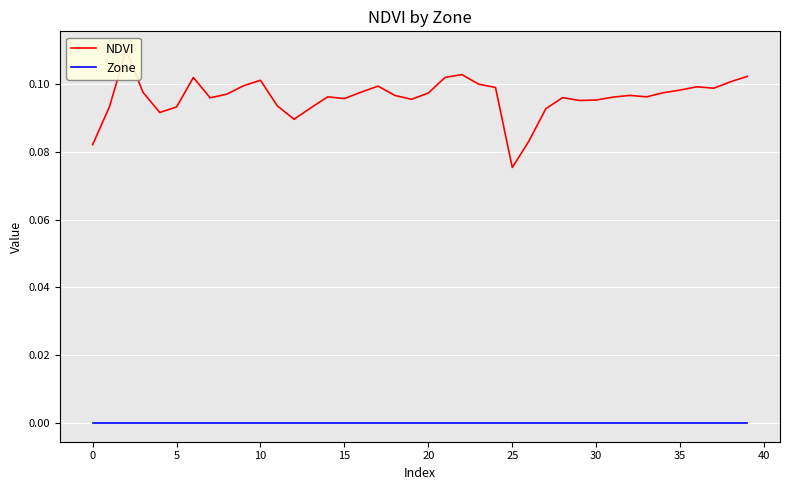

Reading left to right, transcribe all the data shown in this chart.

NDVI: 0.1	0.1	0.1	0.1	0.1	0.1	0.1	0.1	0.1	0.1	0.1	0.1	0.1	0.1	0.1	0.1	0.1	0.1	0.1	0.1	0.1	0.1	0.1	0.1	0.1	0.1	0.1	0.1	0.1	0.1	0.1	0.1	0.1	0.1	0.1	0.1	0.1	0.1	0.1	0.1
Zone: 0.0	0.0	0.0	0.0	0.0	0.0	0.0	0.0	0.0	0.0	0.0	0.0	0.0	0.0	0.0	0.0	0.0	0.0	0.0	0.0	0.0	0.0	0.0	0.0	0.0	0.0	0.0	0.0	0.0	0.0	0.0	0.0	0.0	0.0	0.0	0.0	0.0	0.0	0.0	0.0